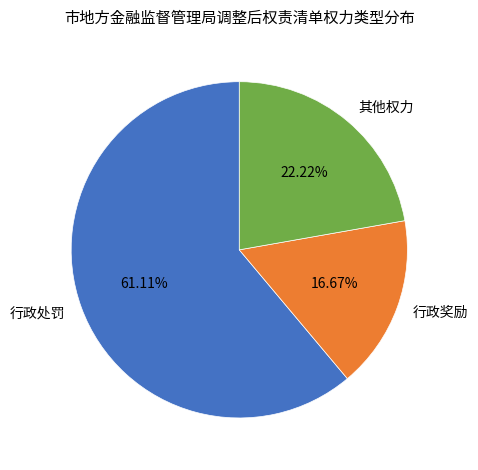

To the nearest percent, what portion does 其他权力 represent?

22%